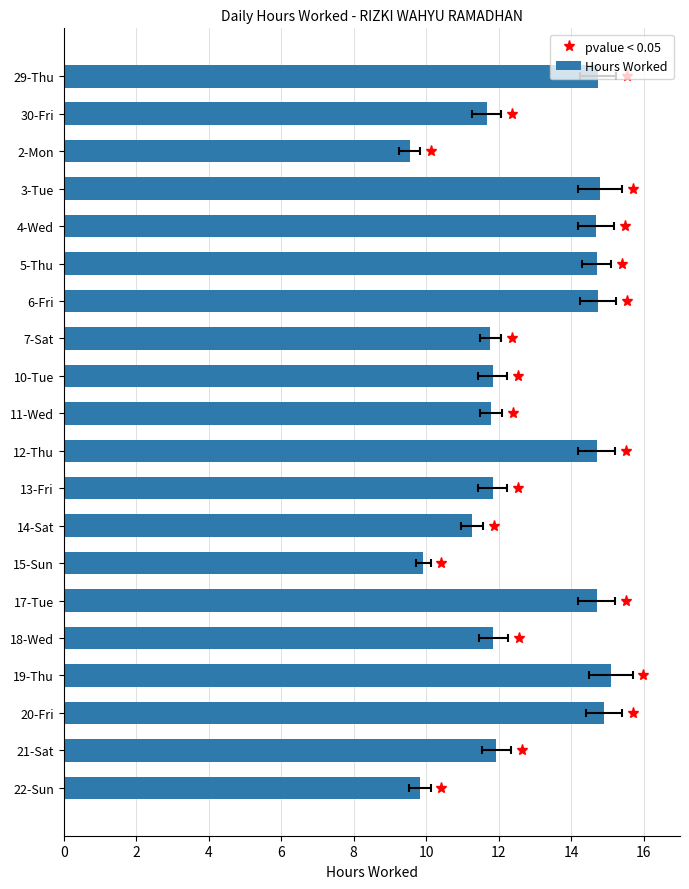

Count the number of values greater than 11.

17